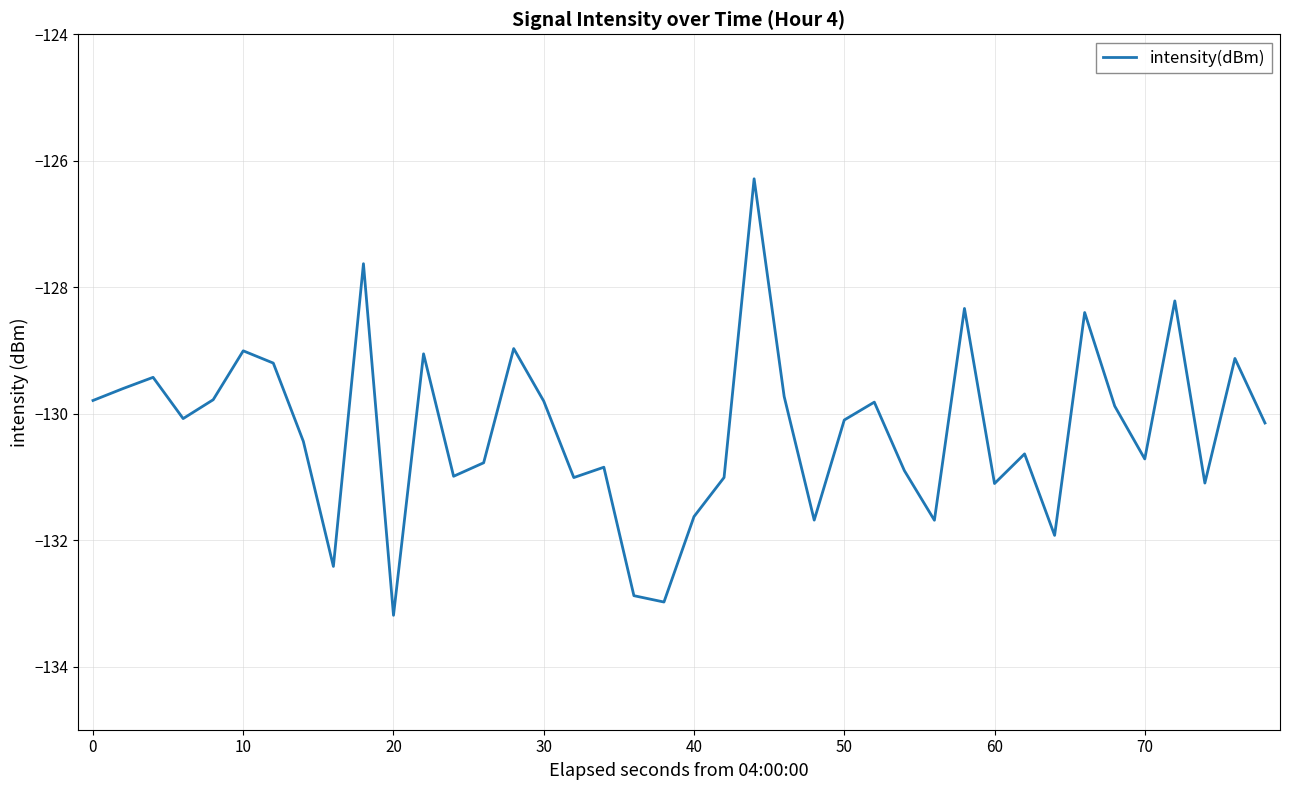

How many series are shown in this chart?

1